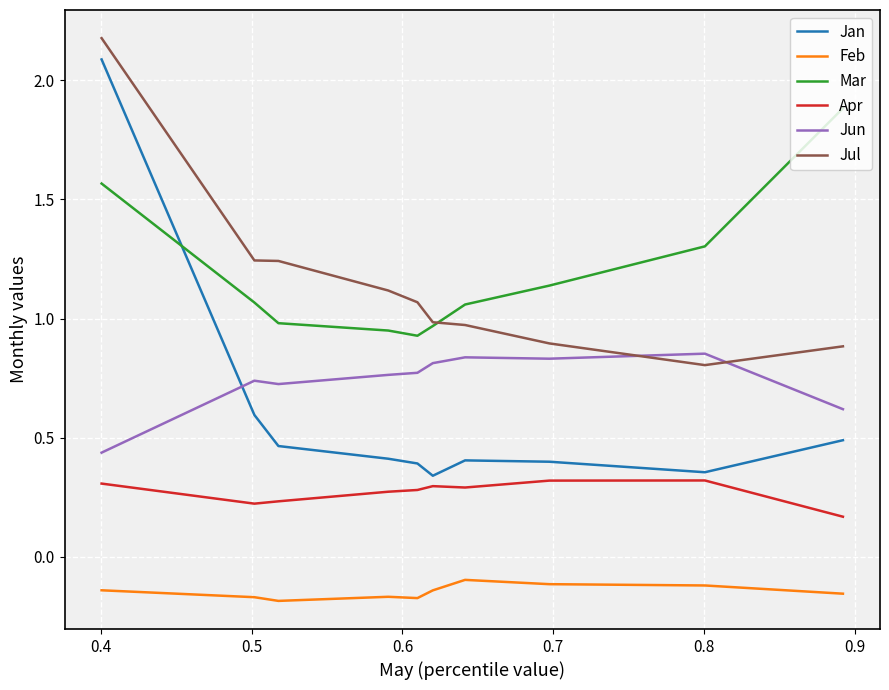

True or false: Jun and Feb intersect in this chart.

False